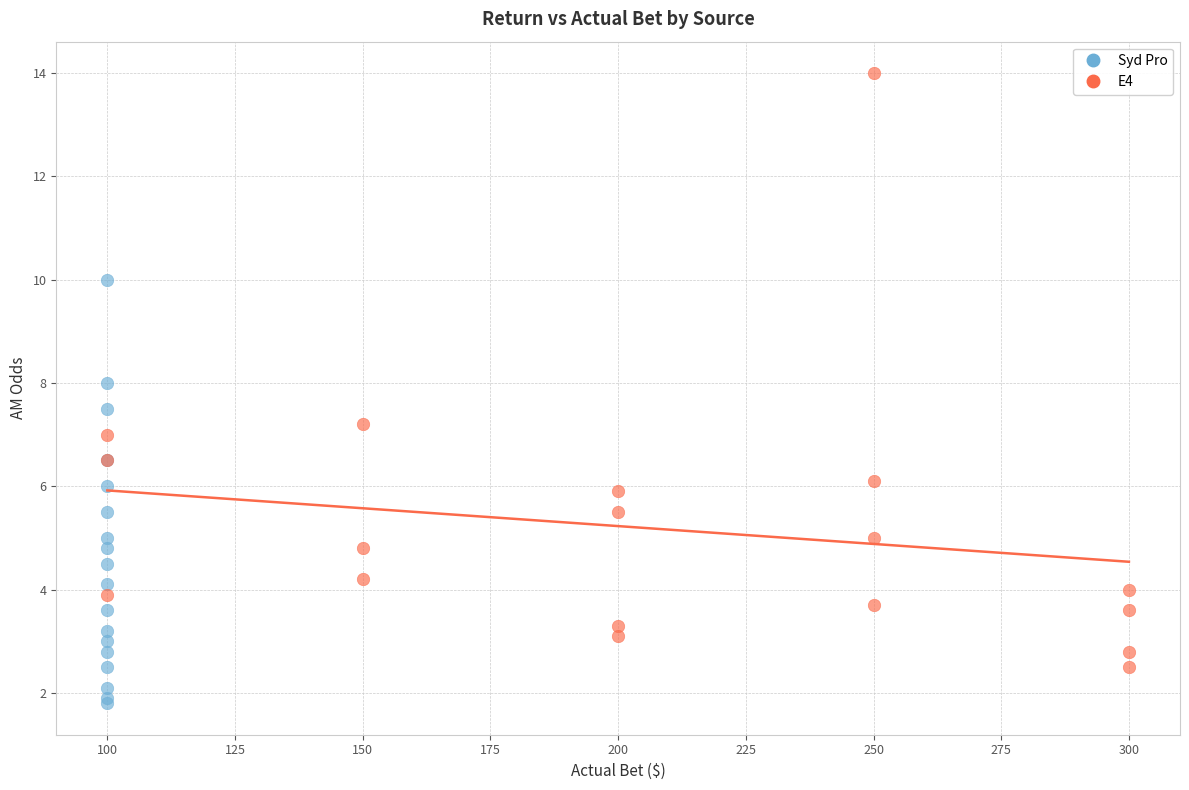

What are all the series names shown in the legend?

Syd Pro, E4